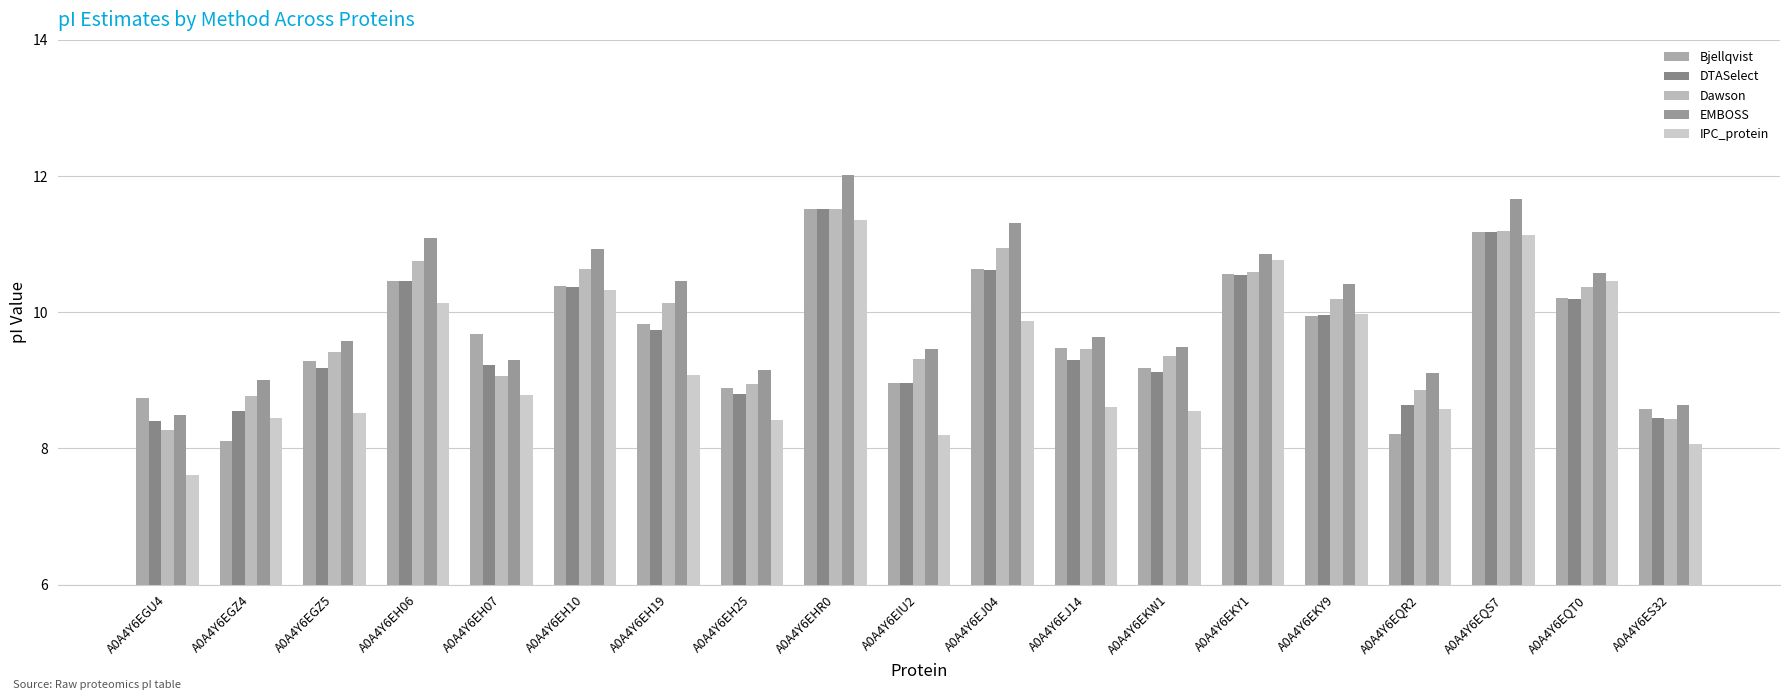

What is the average value of the Dawson series?

9.8